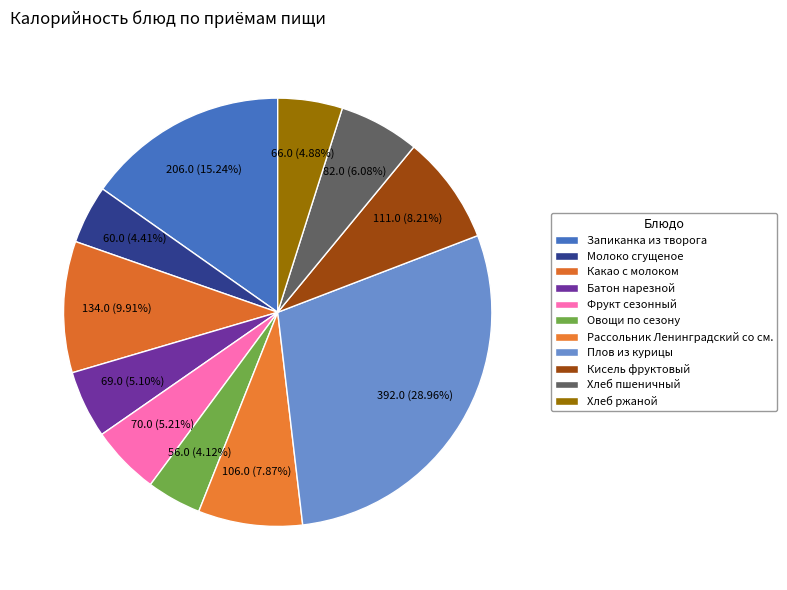

What is the smallest slice in the pie chart?

Овощи по сезону